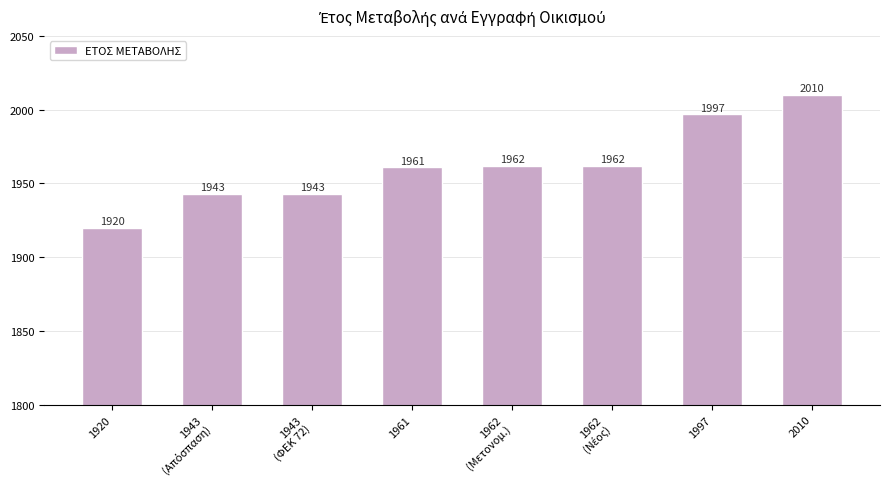

Reading left to right, transcribe all the data shown in this chart.

1920	1943	1943	1961	1962	1962	1997	2010